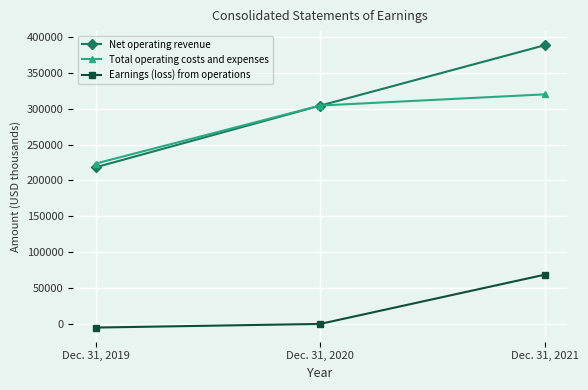

What is the difference between the highest and lowest values at Dec. 31, 2020?

304522